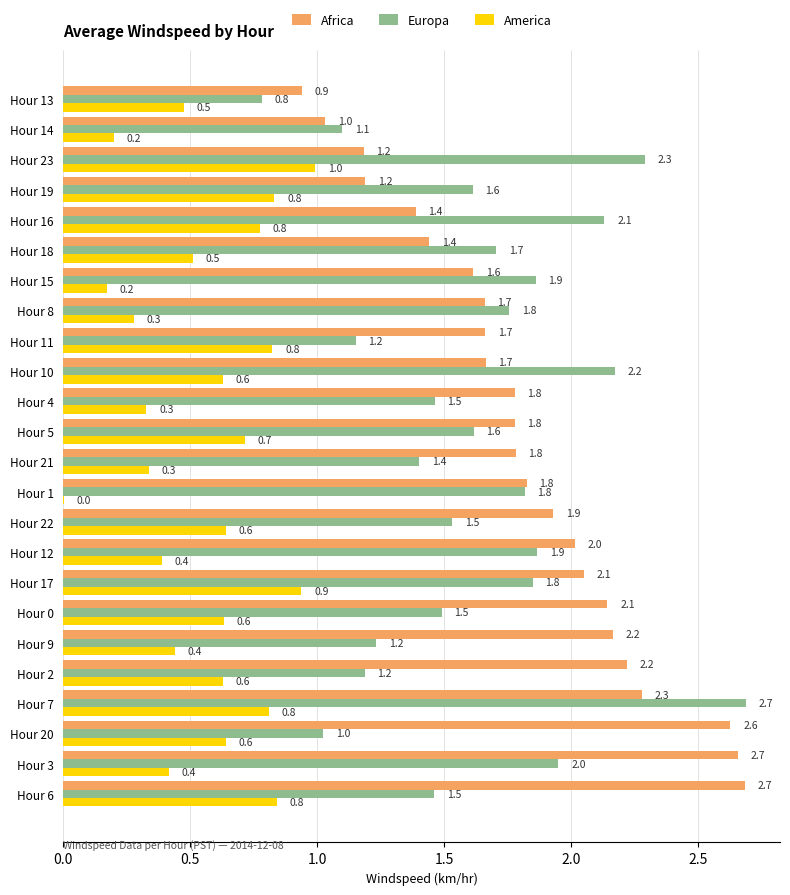

What is the average value of the Africa series?

1.8